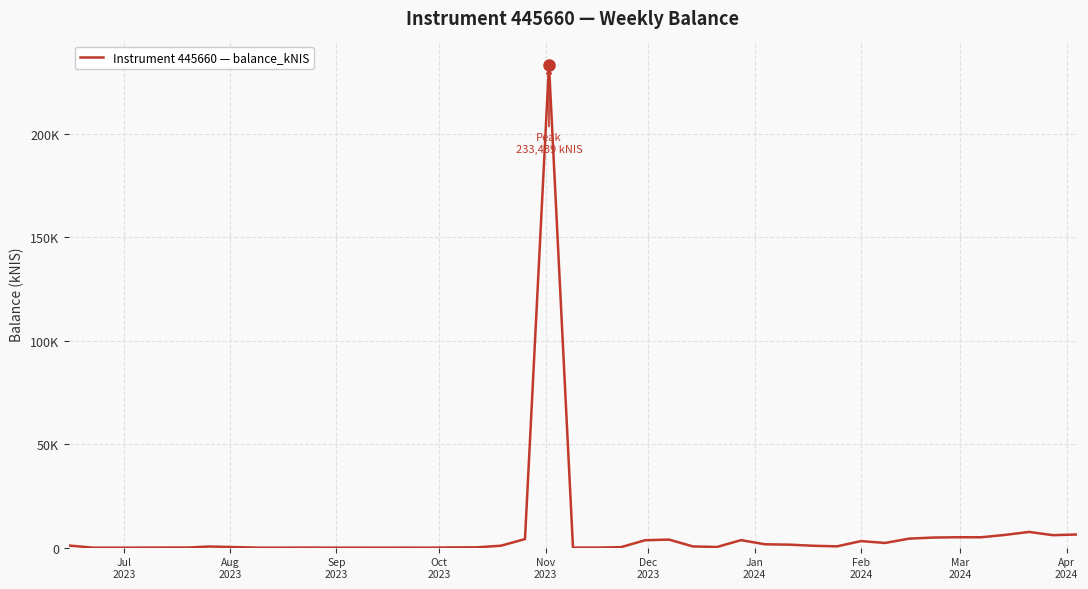

Does the chart display data point markers on the line(s)?

No